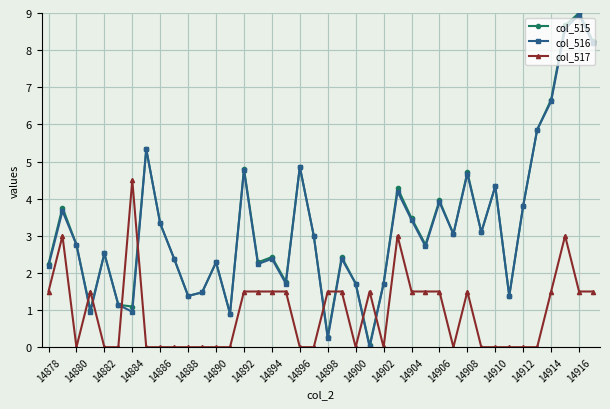

At how many categories does at least one series exceed 6?

4